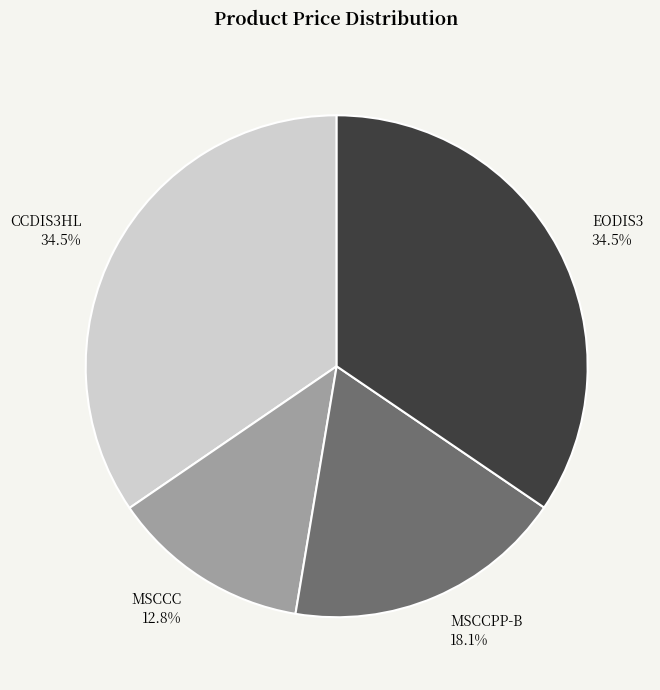

True or false: MSCCC accounts for 2% of the total.

False